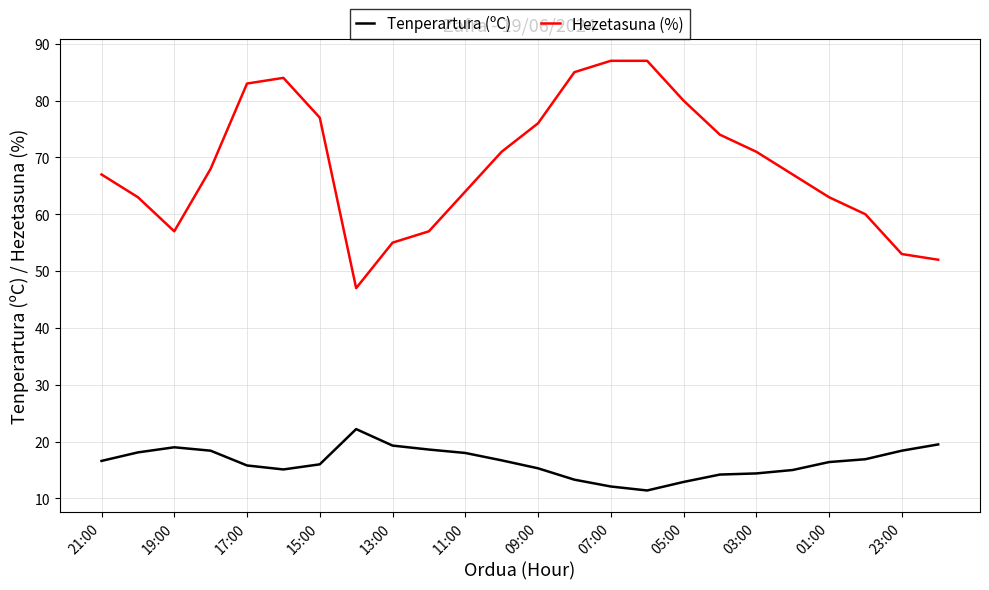

What is the smallest value displayed?

11.4